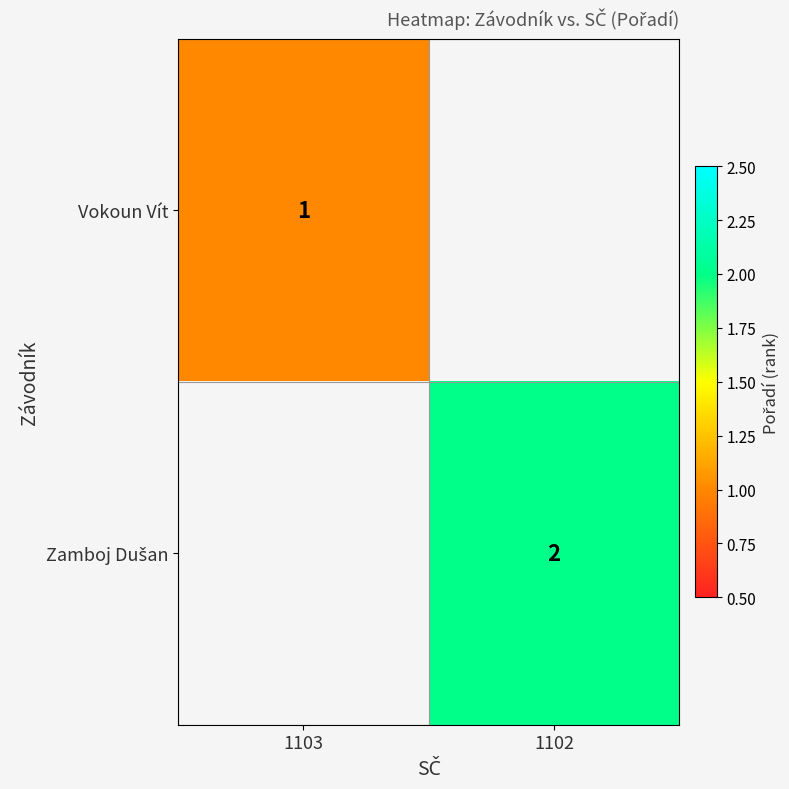

Which label corresponds to the smallest value in the chart?

1103